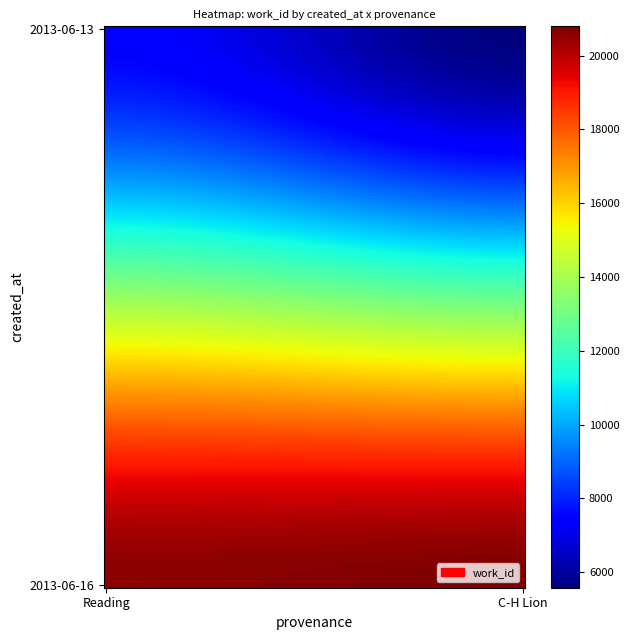

Count the number of data series in this chart.

2